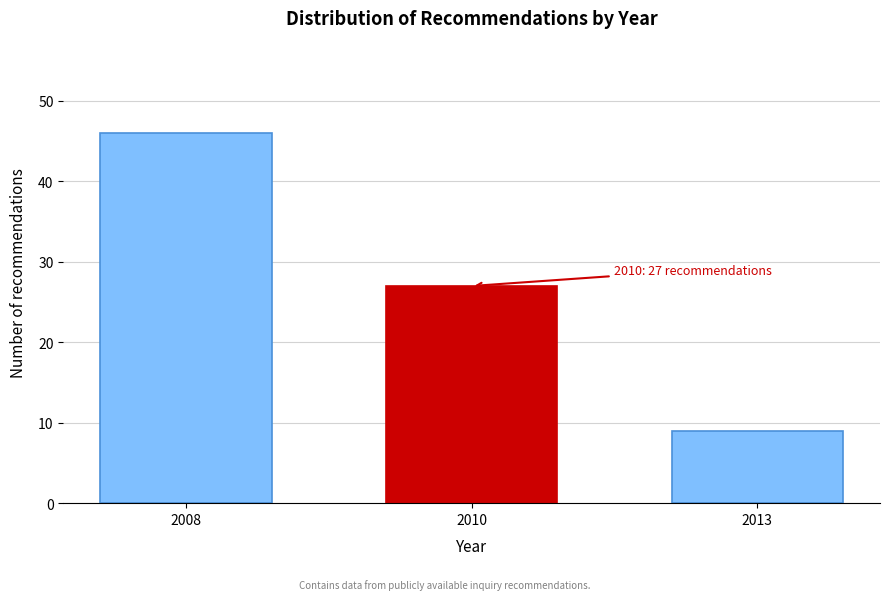

Reading right to left, list all the values displayed in this chart.

9	27	46